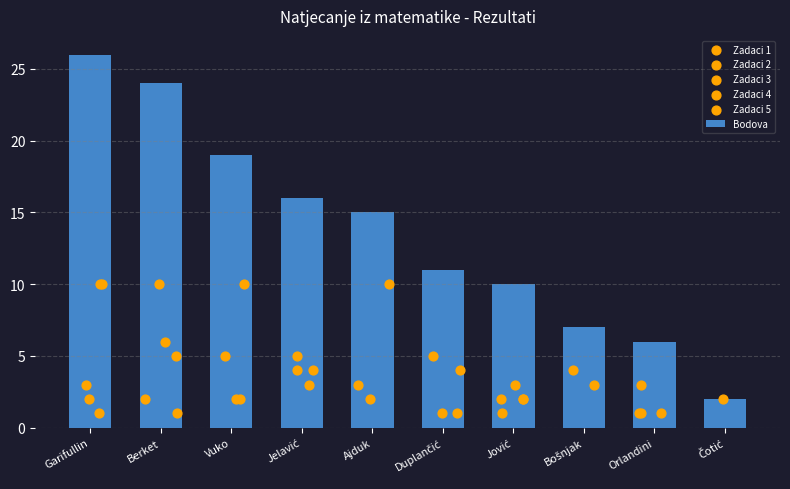

What is the total value across all series at Jelavić?

32